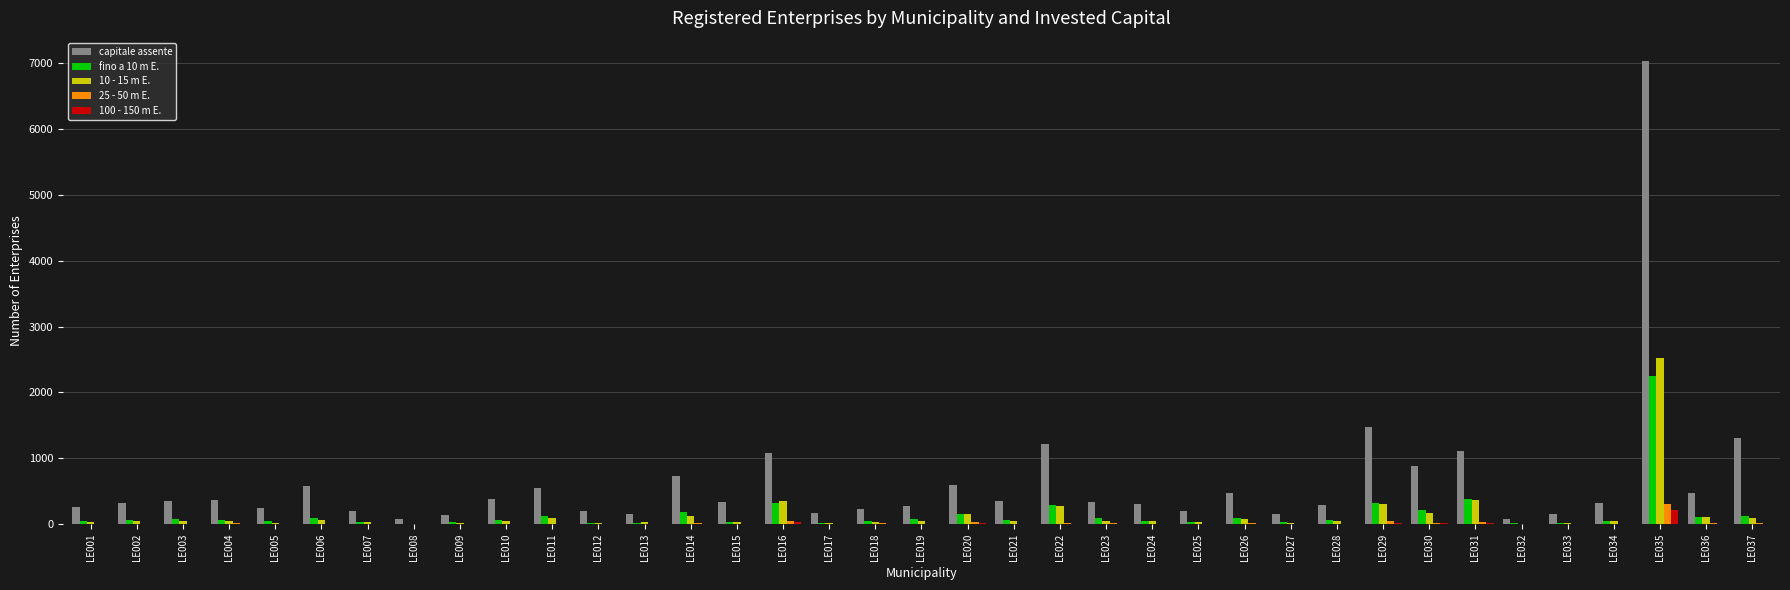

At which label does fino a 10 m E. reach its peak?

LE035